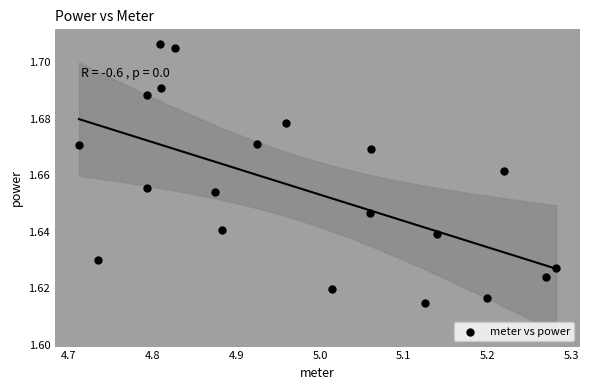

What is the range of X values (max minus min)?

0.6